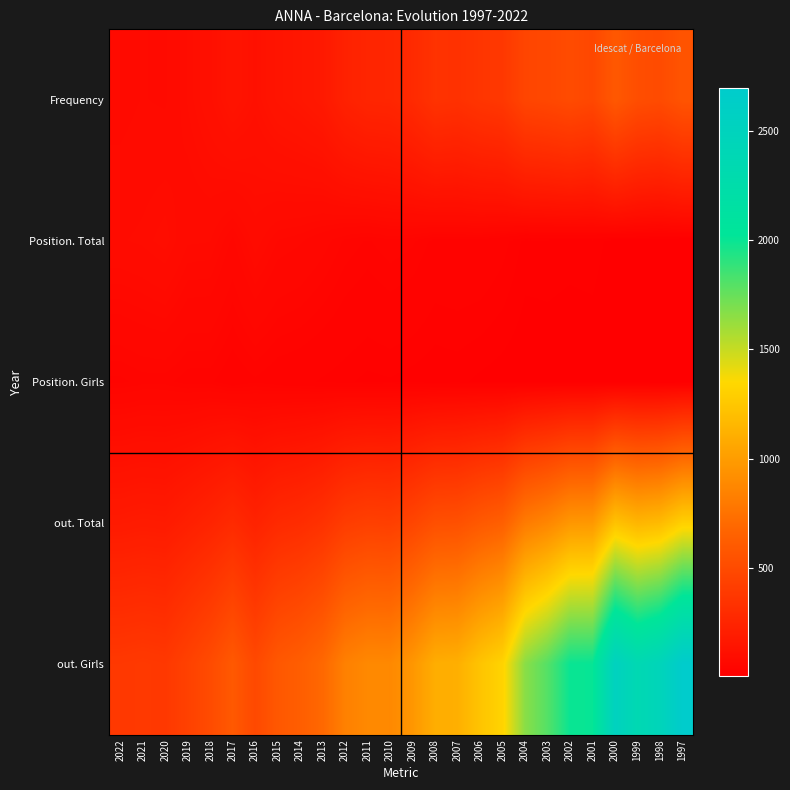

Reading right to left, extract all data points from this chart.

Frequency: 1997=561	1998=505	1999=521	2000=590	2001=480	2002=504	2003=480	2004=466	2005=378	2006=361	2007=332	2008=343	2009=286	2010=259	2011=255	2012=229	2013=176	2014=157	2015=145	2016=120	2017=140	2018=114	2019=96	2020=78	2021=80	2022=75
Position. Total: 1997=10	1998=11	1999=13	2000=13	2001=20	2002=19	2003=20	2004=20	2005=30	2006=36	2007=36	2008=35	2009=44	2010=47	2011=42	2012=47	2013=57	2014=65	2015=69	2016=84	2017=62	2018=80	2019=81	2020=99	2021=92	2022=89
Position. Girls: 1997=7	1998=6	1999=9	2000=8	2001=11	2002=11	2003=12	2004=11	2005=13	2006=15	2007=18	2008=17	2009=19	2010=21	2011=20	2012=23	2013=26	2014=29	2015=31	2016=36	2017=30	2018=39	2019=39	2020=45	2021=45	2022=41
out. Total: 1997=1300	1998=1176	1999=1146	2000=1221	2001=974	2002=969	2003=870	2004=805	2005=636	2006=595	2007=539	2008=531	2009=465	2010=424	2011=431	2012=406	2013=337	2014=301	2015=283	2016=238	2017=287	2018=246	2019=215	2020=185	2021=189	2022=182
out. Girls: 1997=2695	1998=2456	1999=2358	2000=2526	2001=2004	2002=1997	2003=1800	2004=1660	2005=1321	2006=1233	2007=1111	2008=1100	2009=967	2010=883	2011=885	2012=837	2013=693	2014=626	2015=587	2016=489	2017=595	2018=503	2019=439	2020=379	2021=387	2022=379